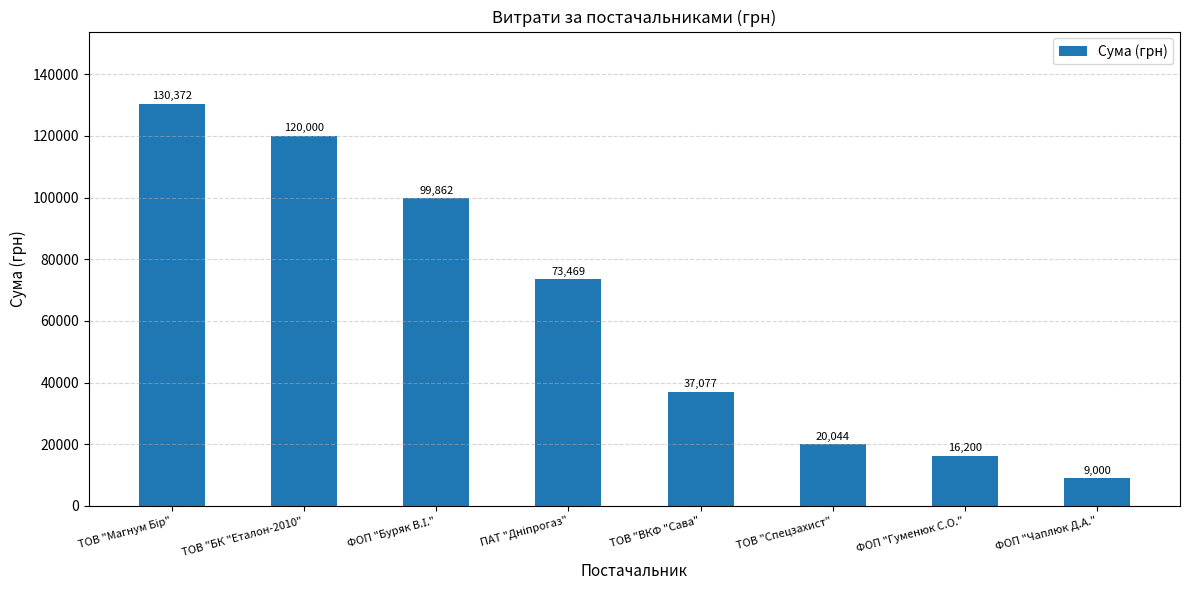

What is the minimum value shown in the chart?

9000.0